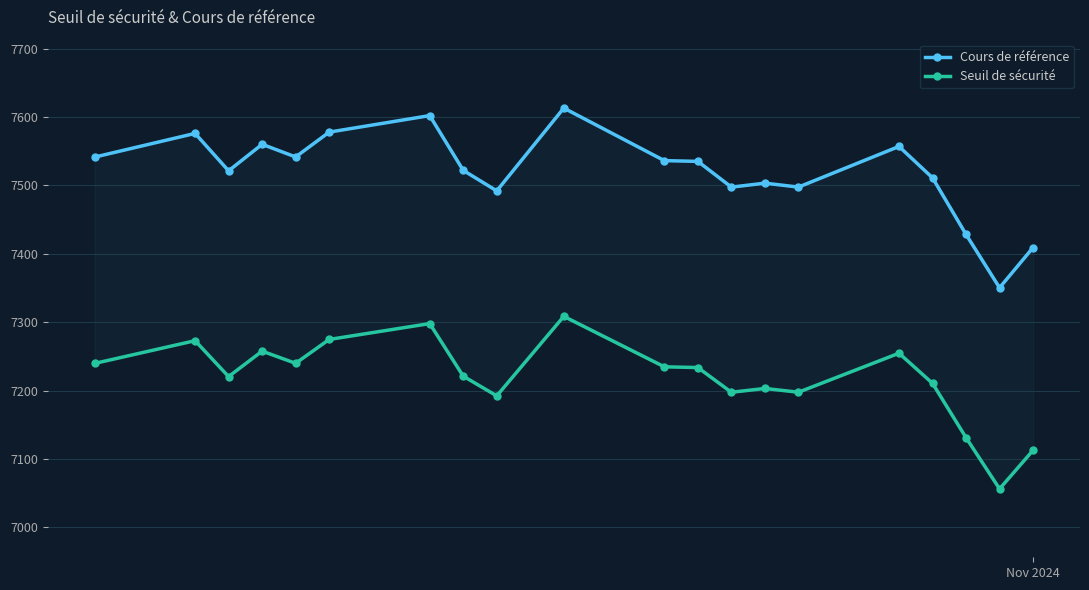

Reading left to right, list all the values displayed in this chart.

Cours de référence: 7409.1	7350.4	7428.4	7511.1	7556.9	7497.5	7503.3	7497.5	7535.1	7536.2	7613.1	7492.0	7522.0	7602.1	7577.9	7541.6	7560.1	7521.3	7576.0	7541.4
Seuil de sécurité: 7112.7	7056.4	7131.2	7210.7	7254.7	7197.6	7203.1	7197.6	7233.7	7234.8	7308.5	7192.3	7221.1	7298.0	7274.8	7239.9	7257.7	7220.5	7273.0	7239.7